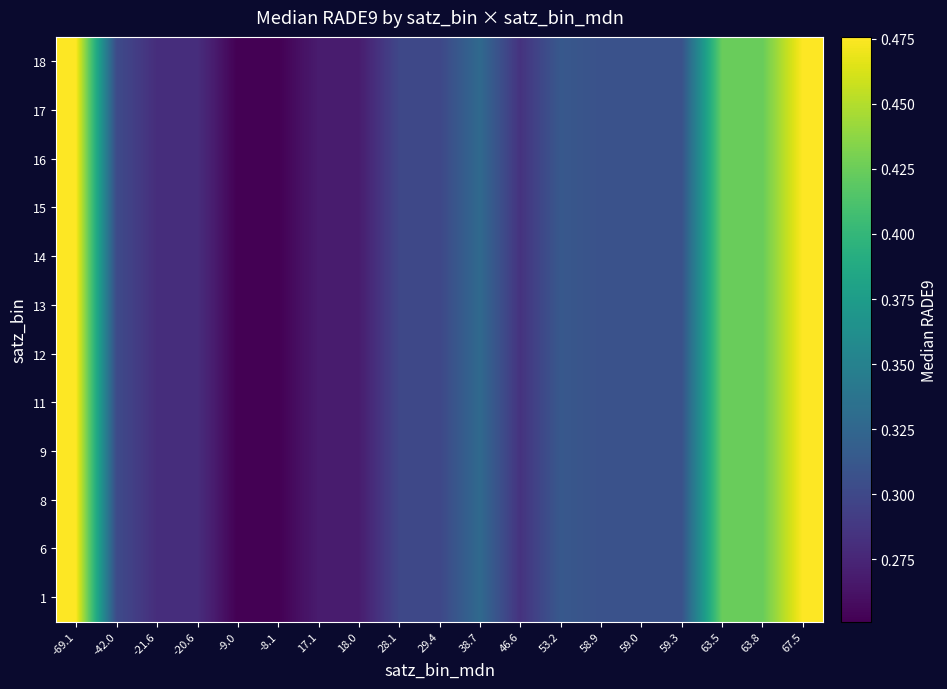

What is the maximum value shown in the chart?

0.5